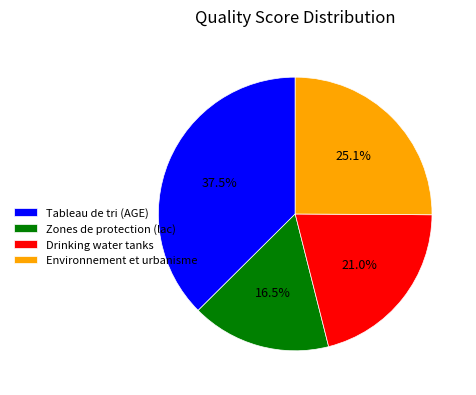

Is there any slice that represents more than half of the pie?

No